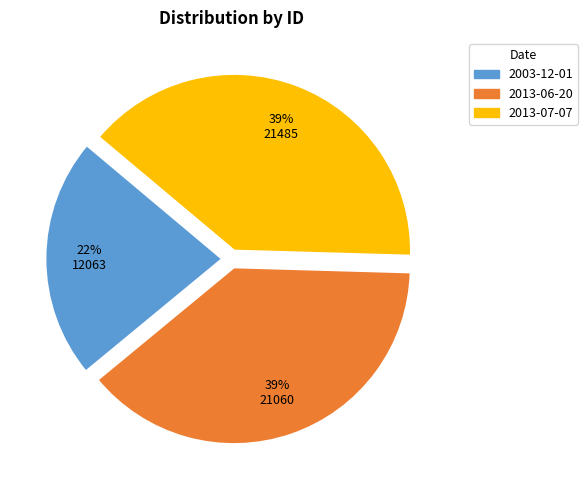

Is the sum of 2013-06-20 and 2003-12-01 greater than half?

Yes